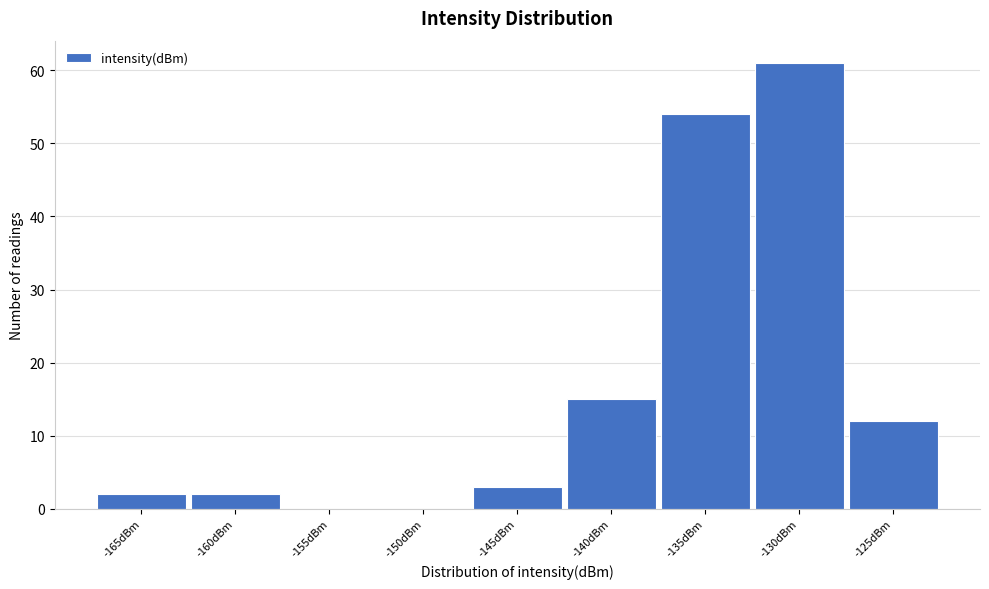

Reading left to right, list all the values displayed in this chart.

-165dBm=2	-160dBm=2	-155dBm=0	-150dBm=0	-145dBm=3	-140dBm=15	-135dBm=54	-130dBm=61	-125dBm=12